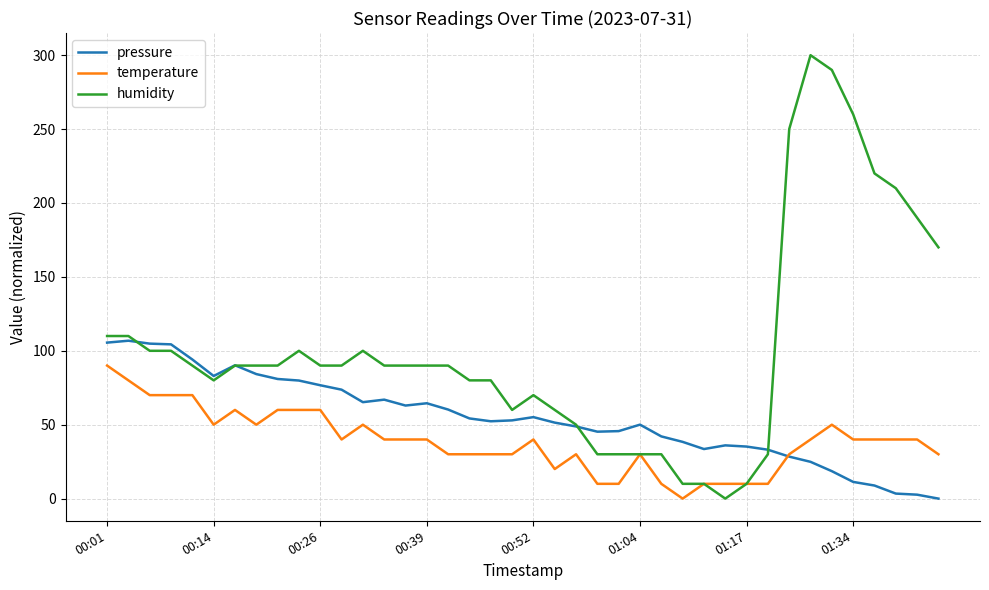

Which series has the largest total across all categories?

humidity